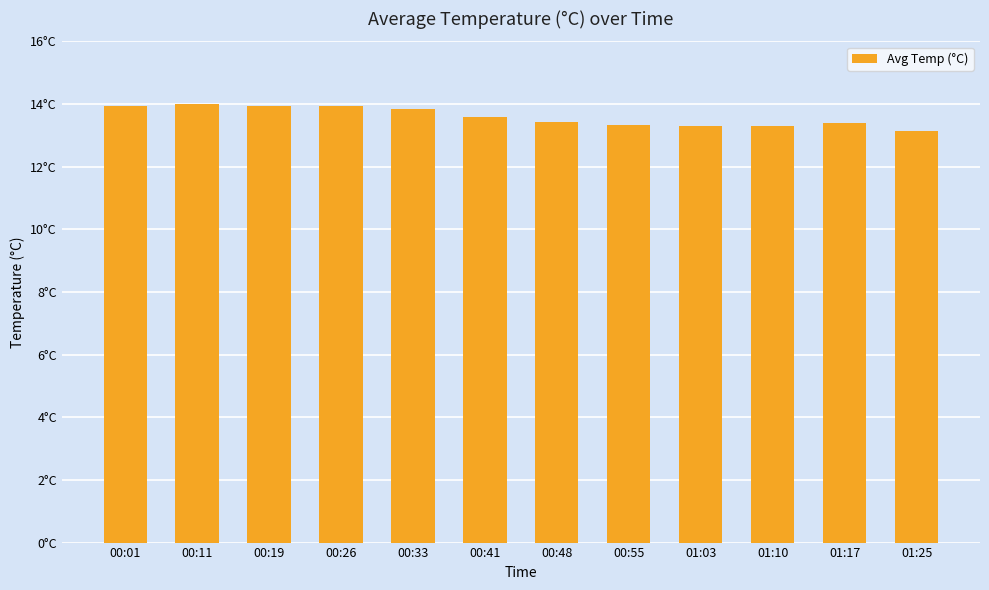

What is the label of the 2nd bar from the left?

00:11